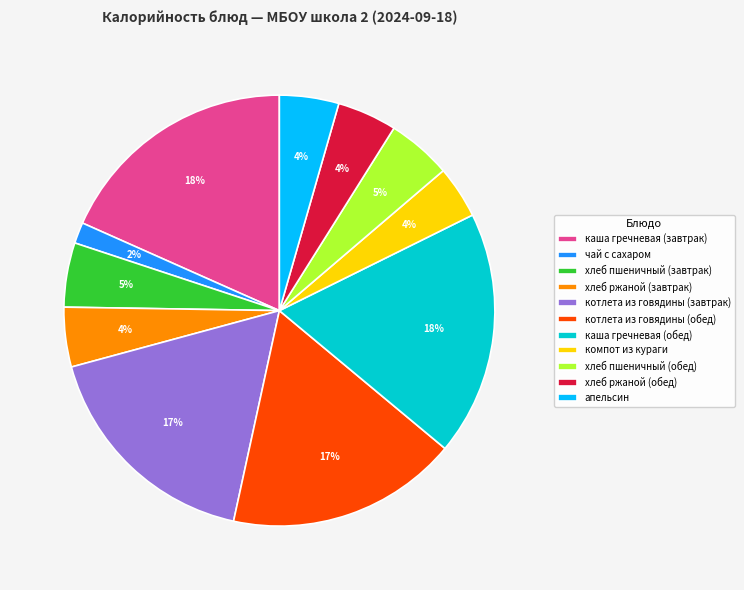

Is the sum of компот из кураги and каша гречневая (завтрак) greater than half?

No